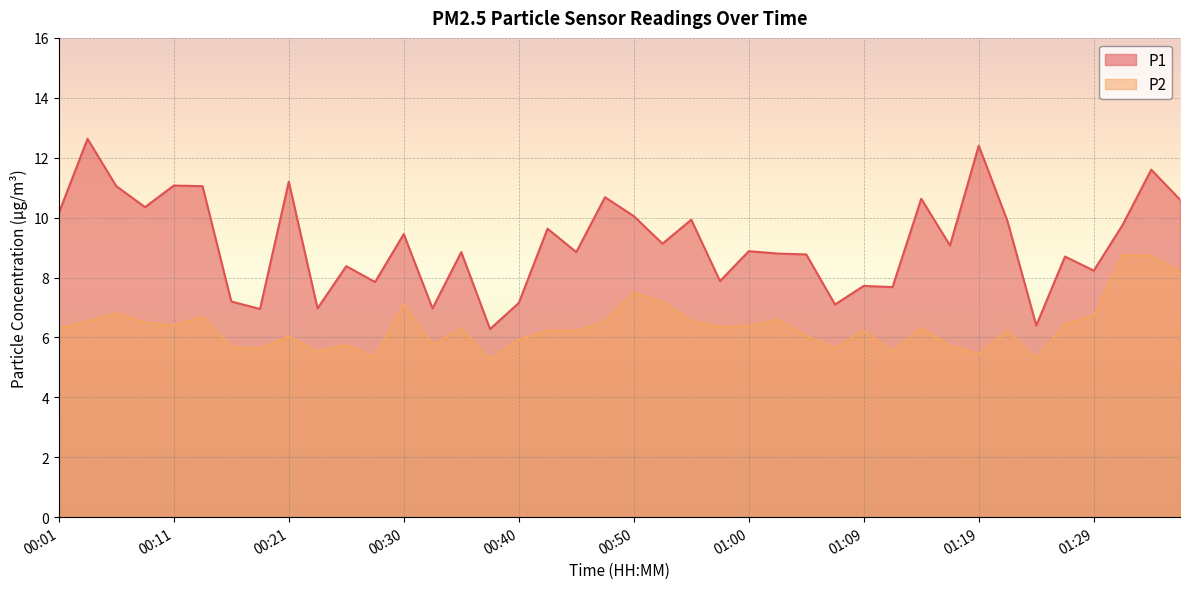

What is the sum of the P1 values at 00:03 and 01:26?

21.3